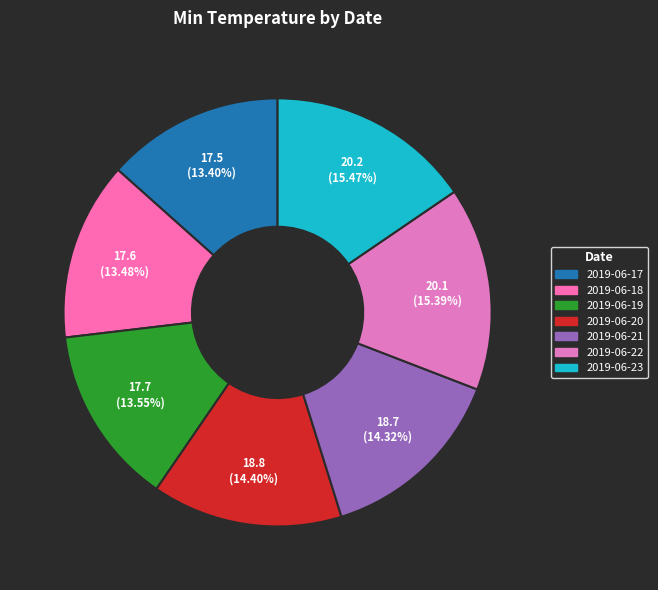

What is the largest slice in the pie chart?

2019-06-23